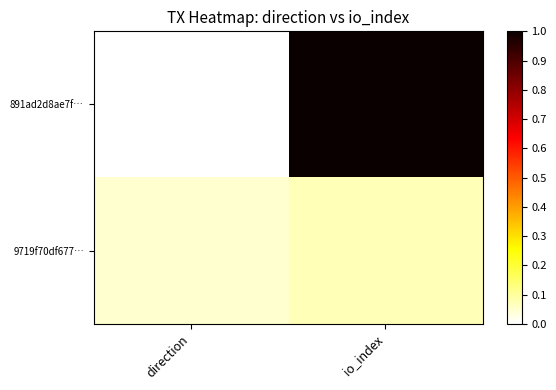

Reading left to right, what are all the values shown in this chart?

891ad2d8ae7f…: direction=0.0	io_index=1.0
9719f70df677…: direction=0.0	io_index=0.1